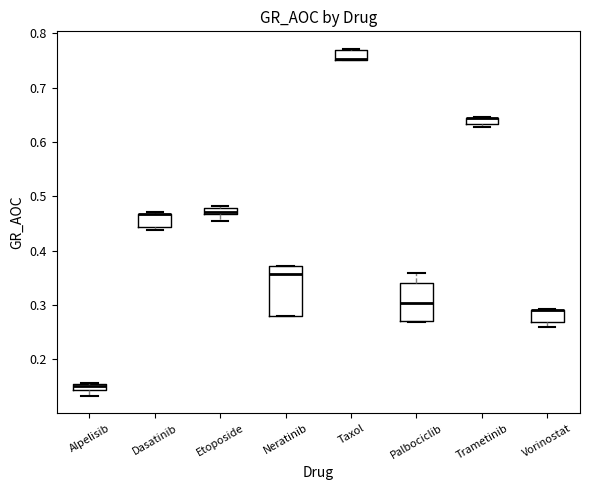

Where is the upper edge of the box for Trametinib on the y-axis? The values are not printed on the chart, so give them approximately, as read against the axis.

0.64